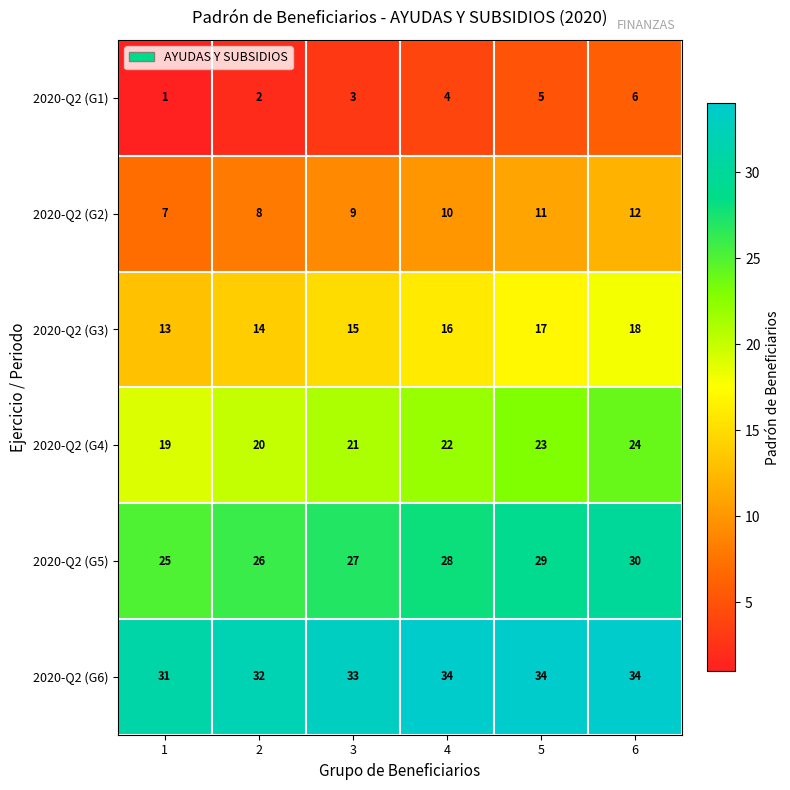

What is the difference between the maximum and minimum values in the 2020-Q2 (G4) series?

5